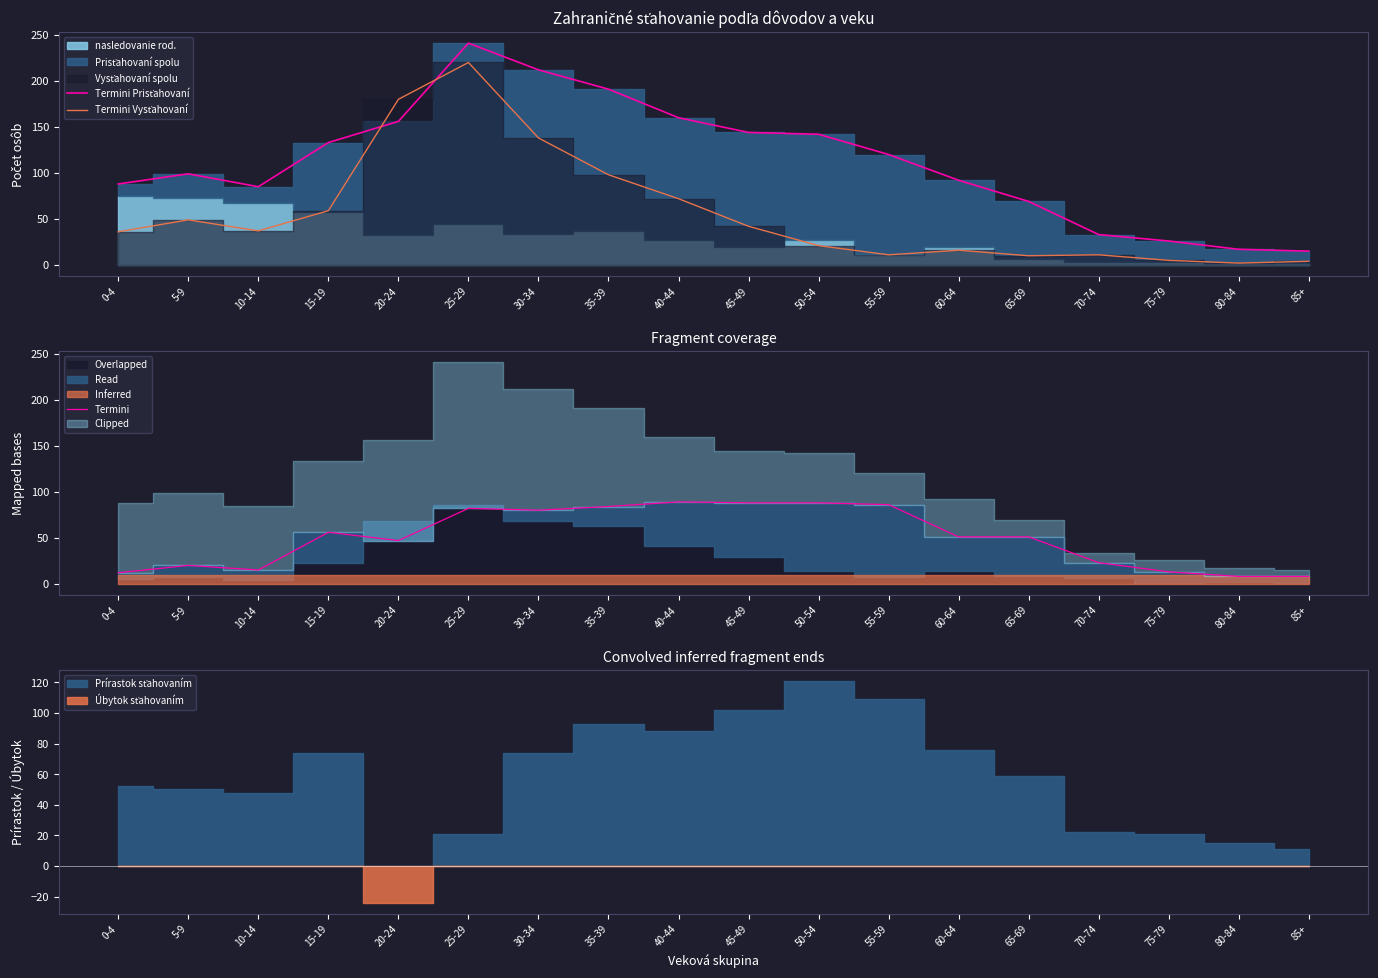

What is the highest value of the Termini series?

89